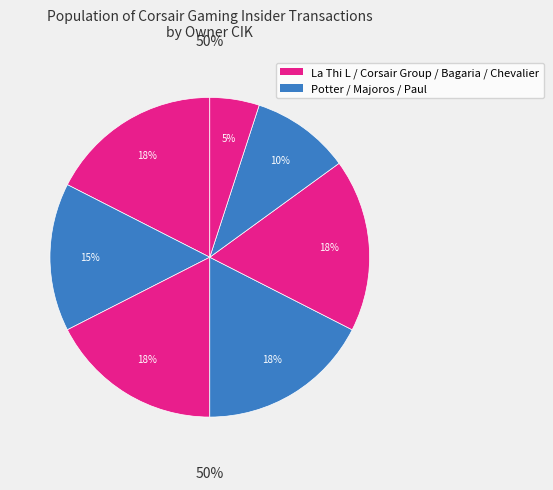

Is 1825546_2024 the majority of the pie?

No